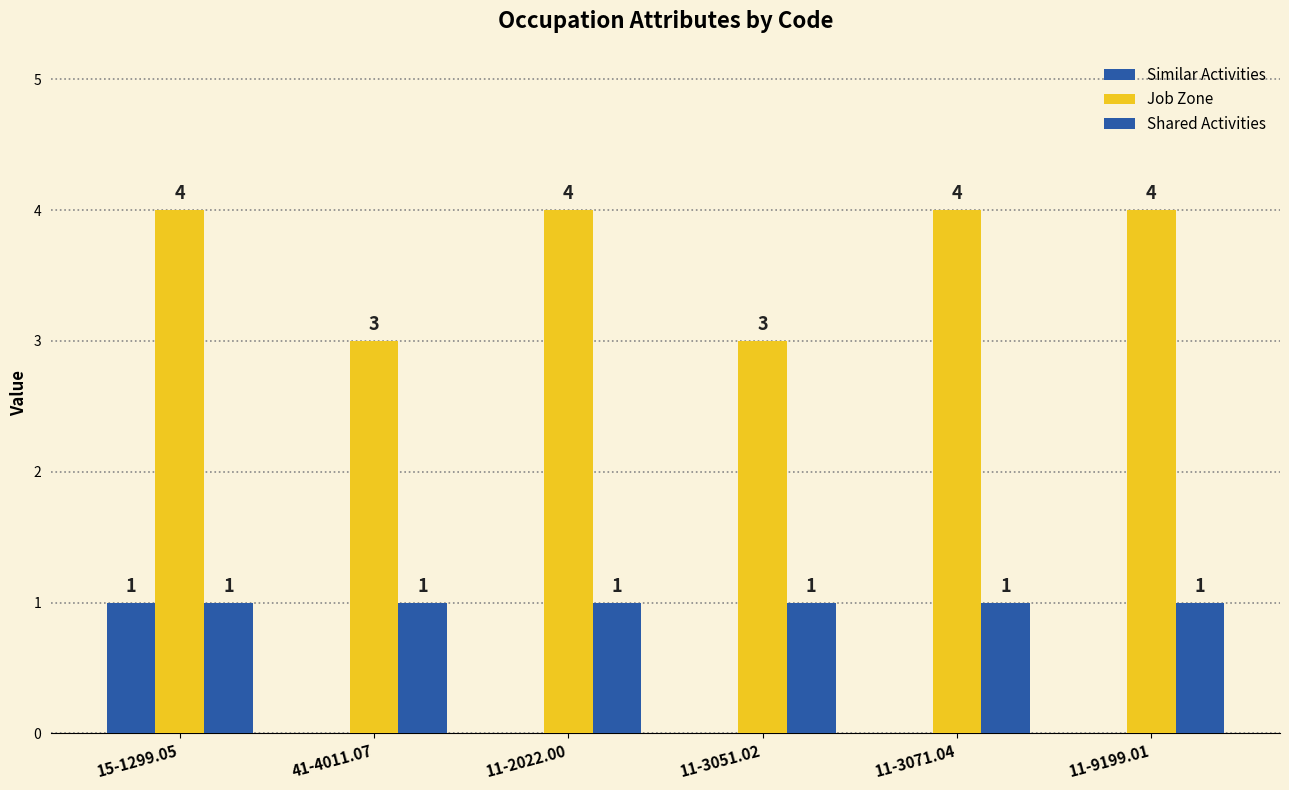

Does the chart contain stacked bars?

No